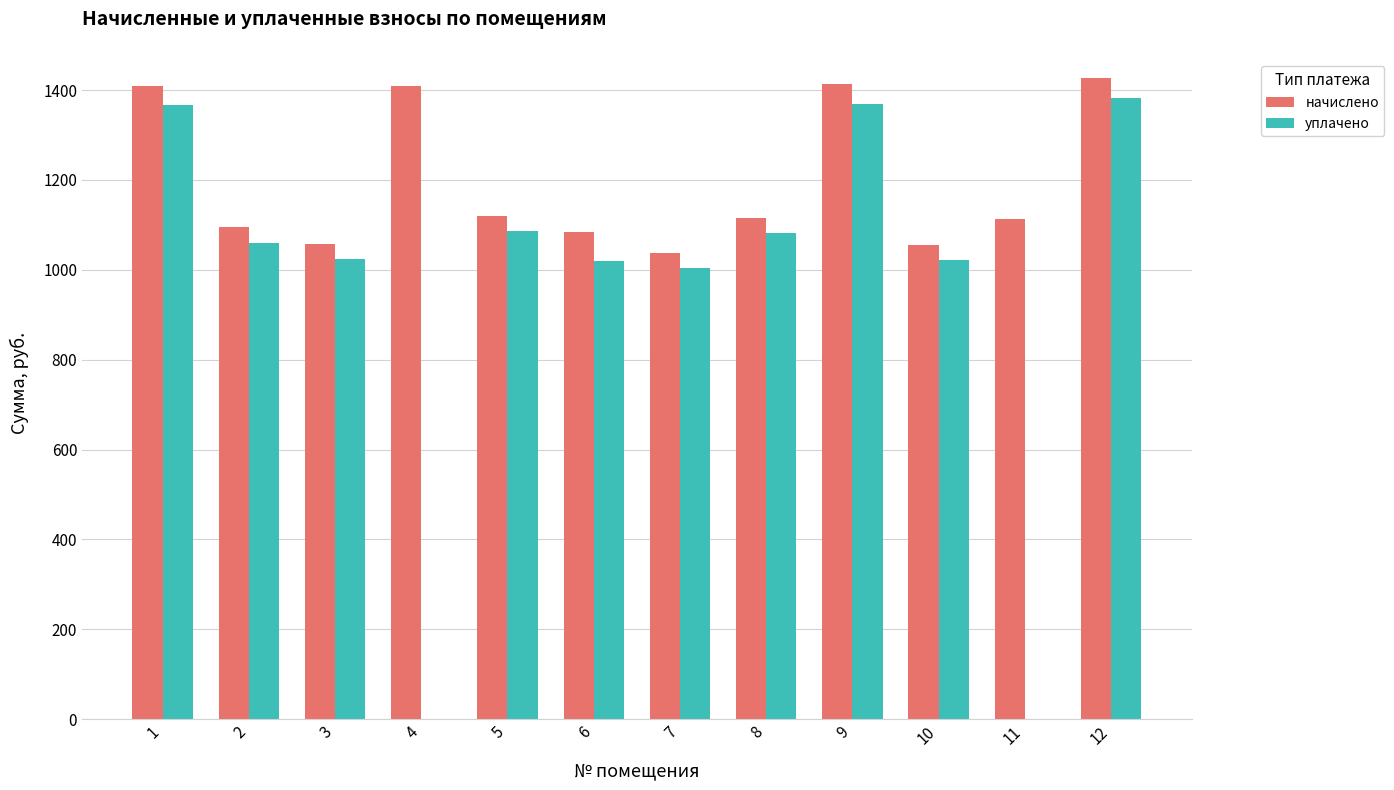

Is it true that начислено equals 1116.4 at 8?

True